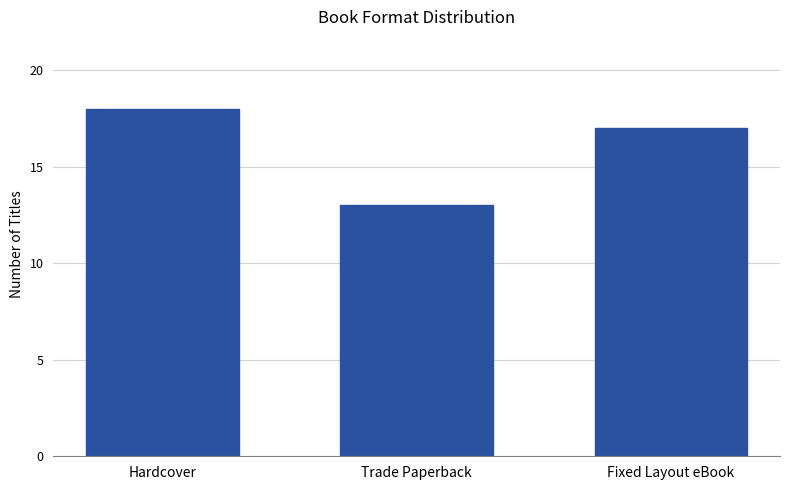

What is the label of the 2nd bar from the right?

Trade Paperback